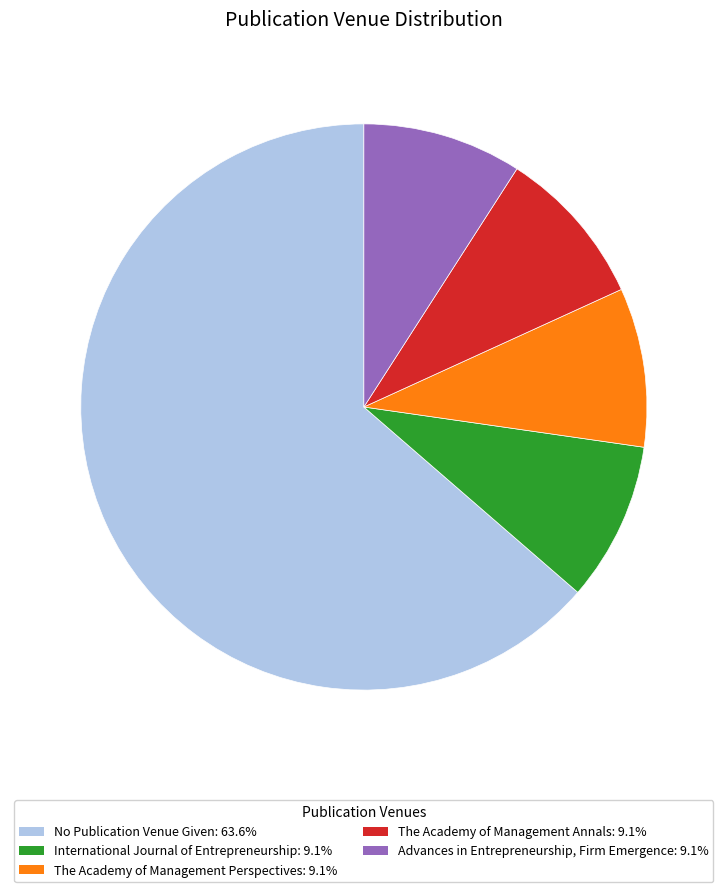

Does any single category account for the majority?

Yes